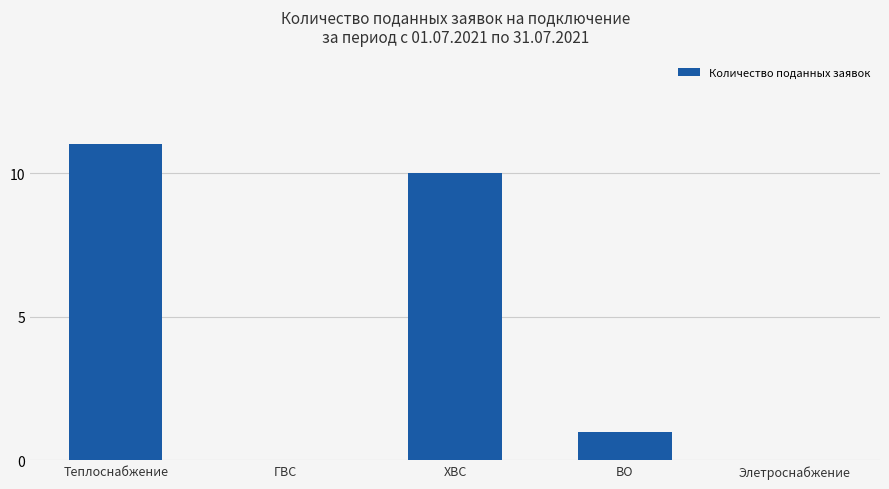

How many series are shown in this chart?

1